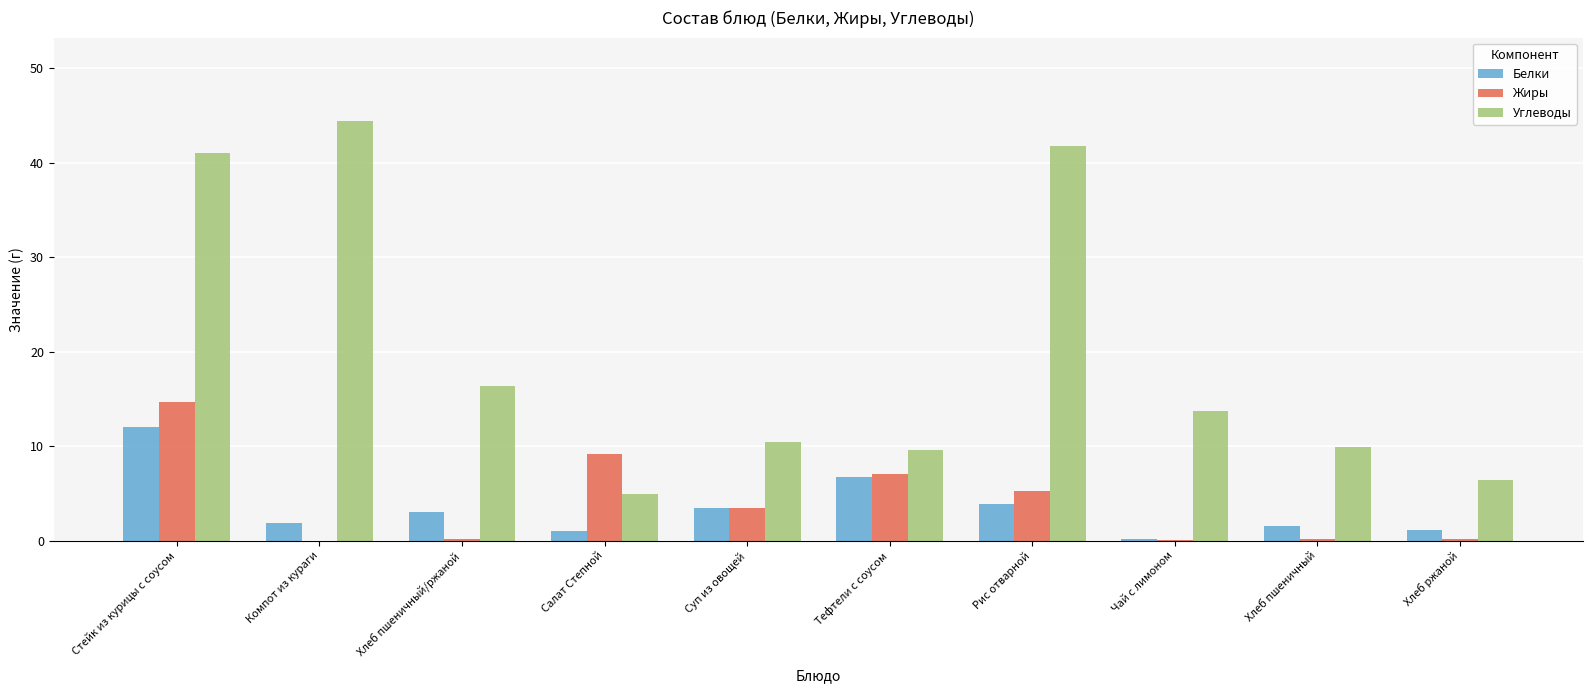

The value of Углеводы at Чай с лимоном is 21.5. True or false?

False